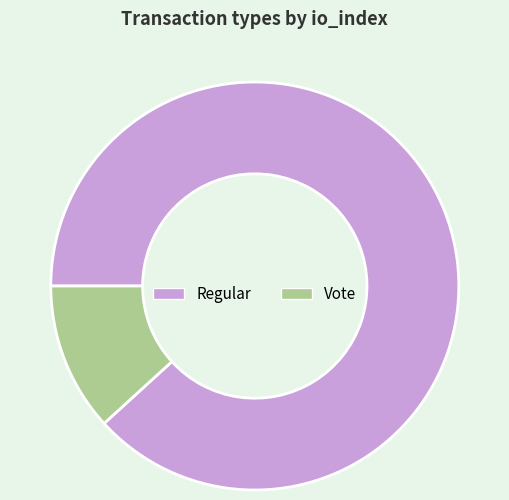

Which slice is the largest?

Regular